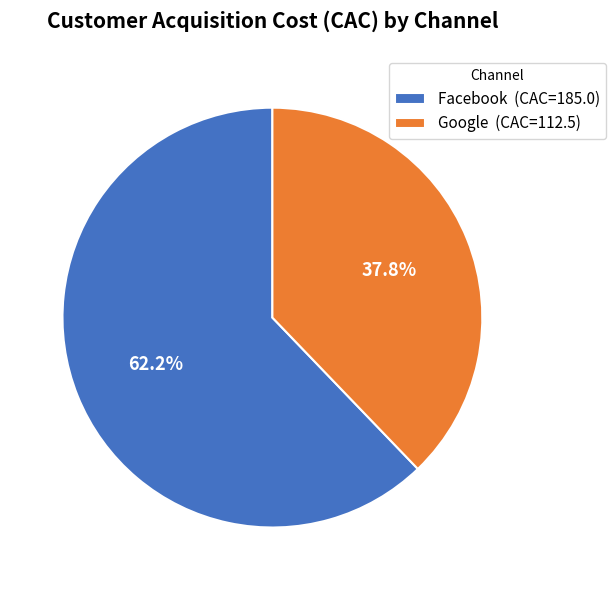

To the nearest percent, what is the combined percentage of Facebook and Google?

100%